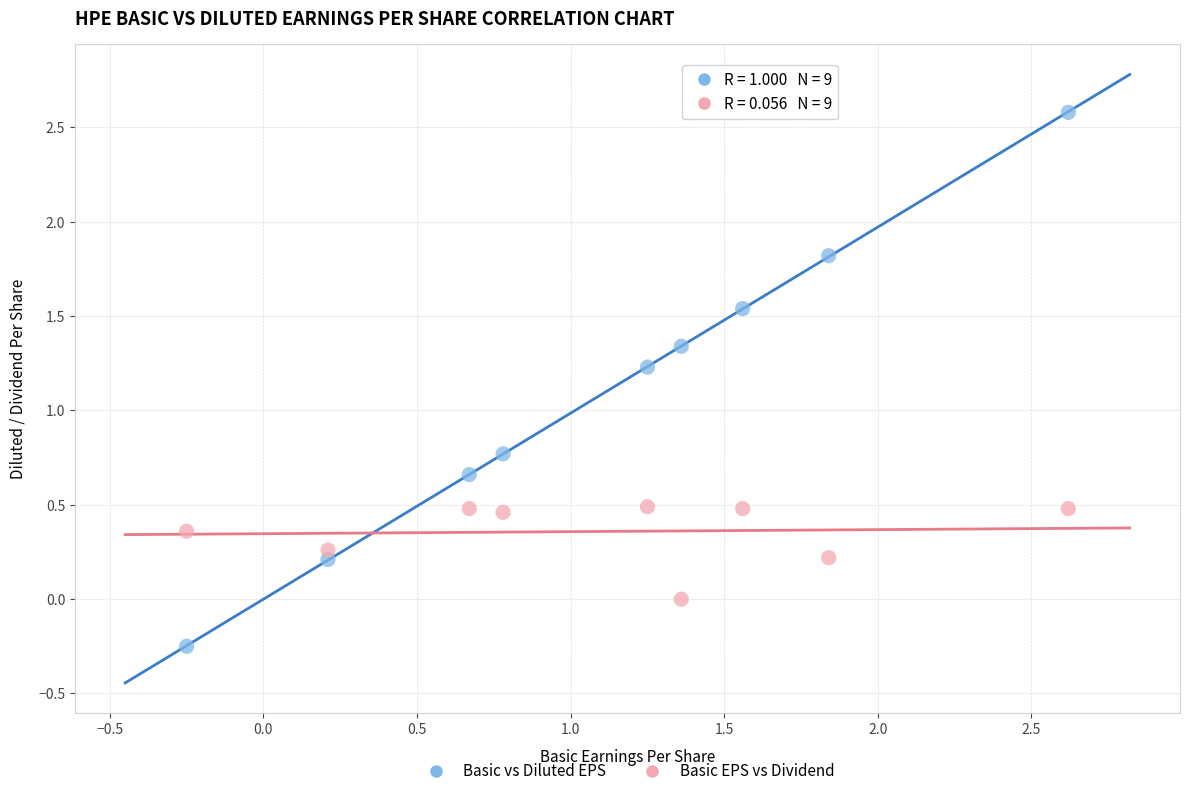

Which series has the widest spread of Y values?

Basic vs Diluted EPS